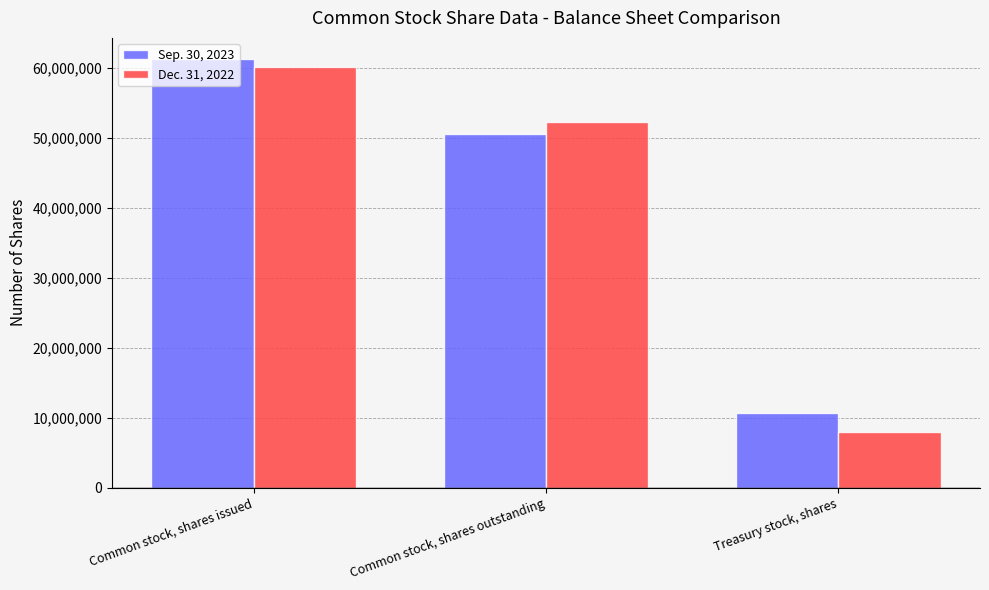

Reading left to right, extract all data points from this chart.

Sep. 30, 2023: Common stock, shares issued=61219485	Common stock, shares outstanding=50598994	Treasury stock, shares=10620491
Dec. 31, 2022: Common stock, shares issued=60175020	Common stock, shares outstanding=52226745	Treasury stock, shares=7948275